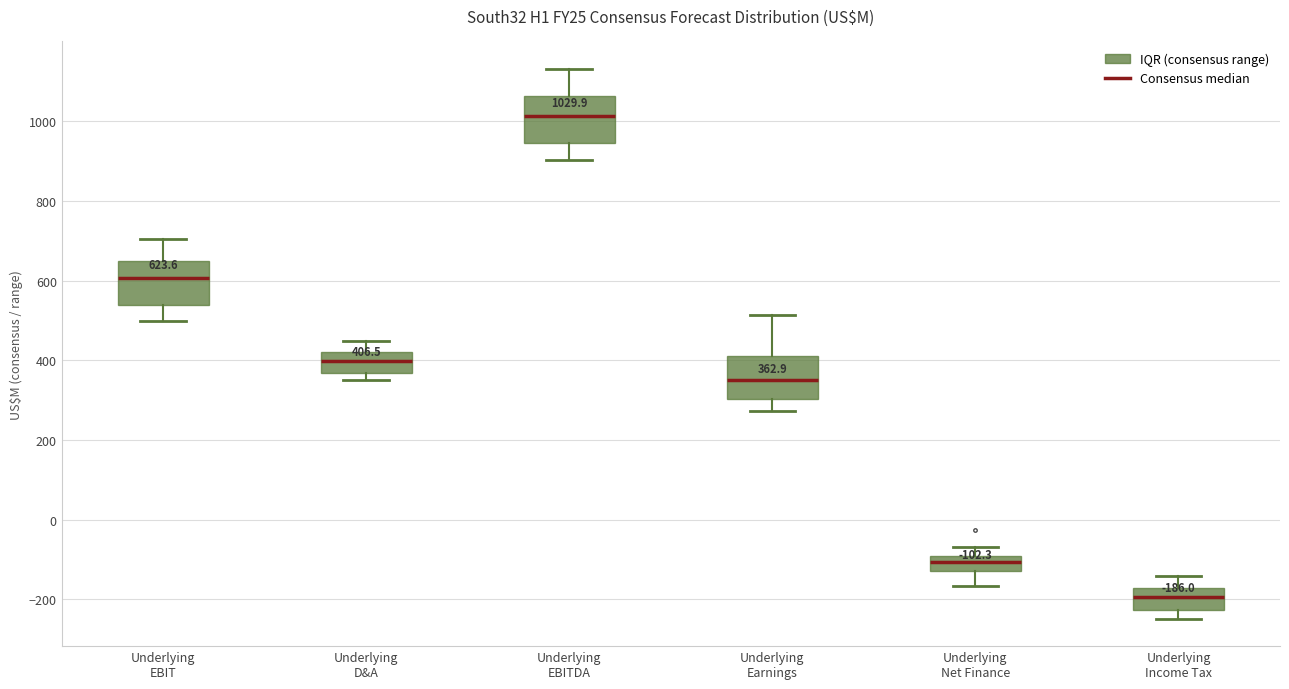

Which box has the highest median line?

Underlying EBITDA